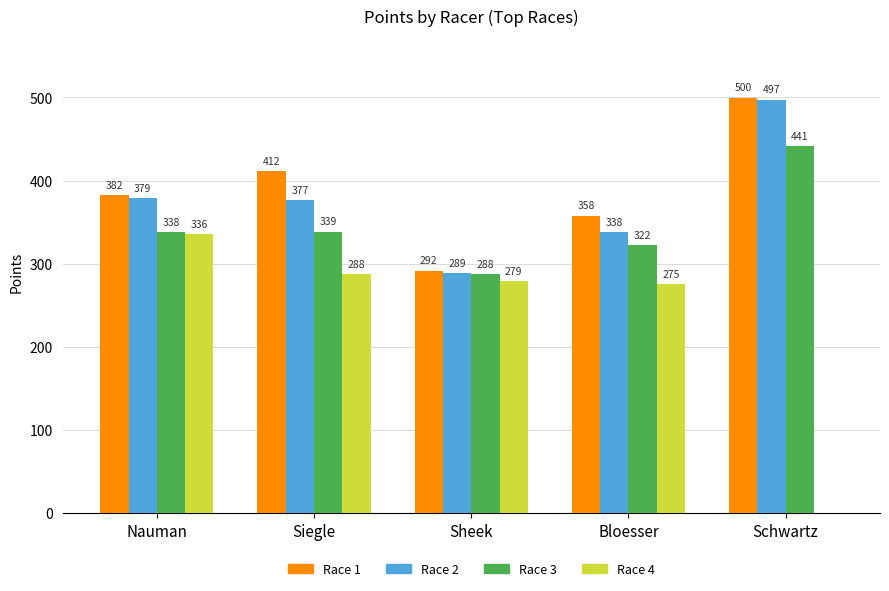

Which series changed the most between Nauman and Siegle?

Race 4